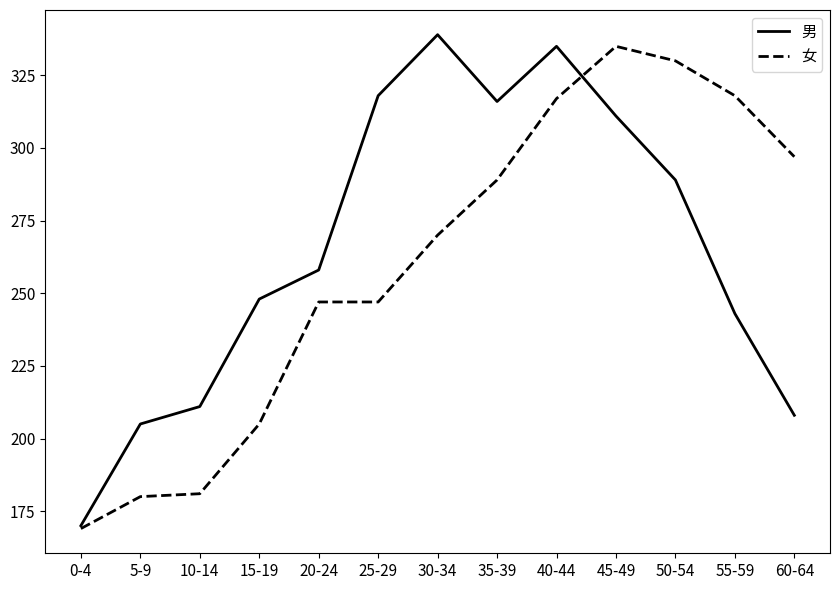

Read the 女 value at 50-54.

330